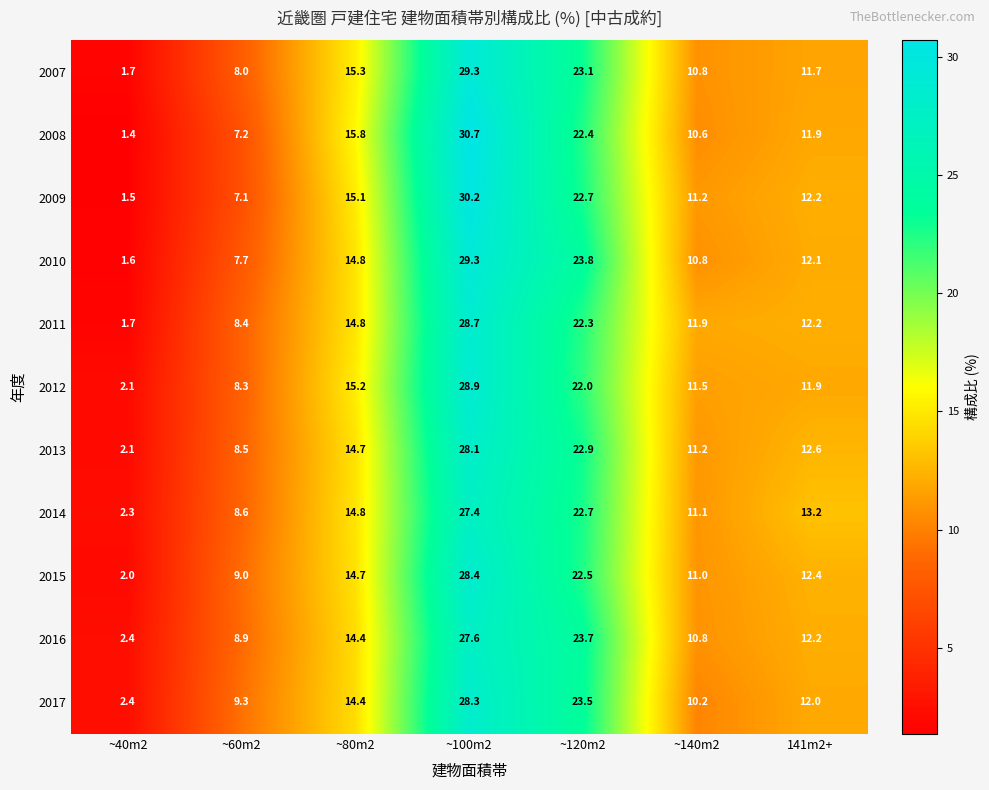

Is it true that 2015 equals 2.0 at ~40m2?

True